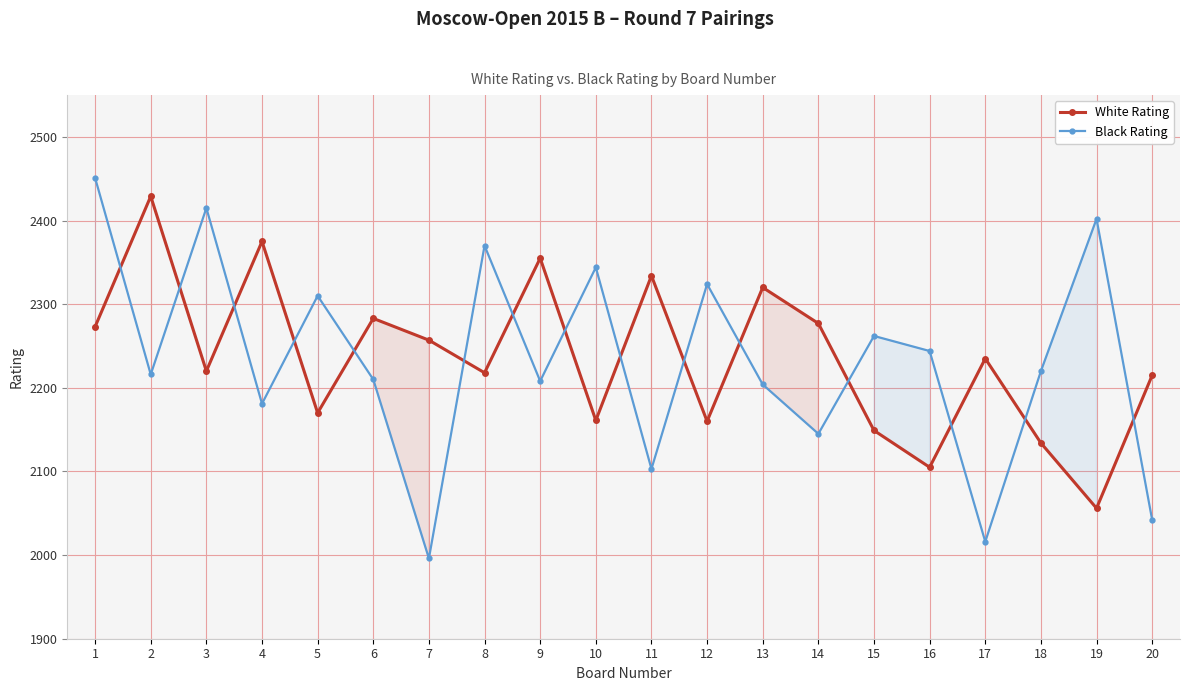

Where does the White Rating series first go above 2235?

1